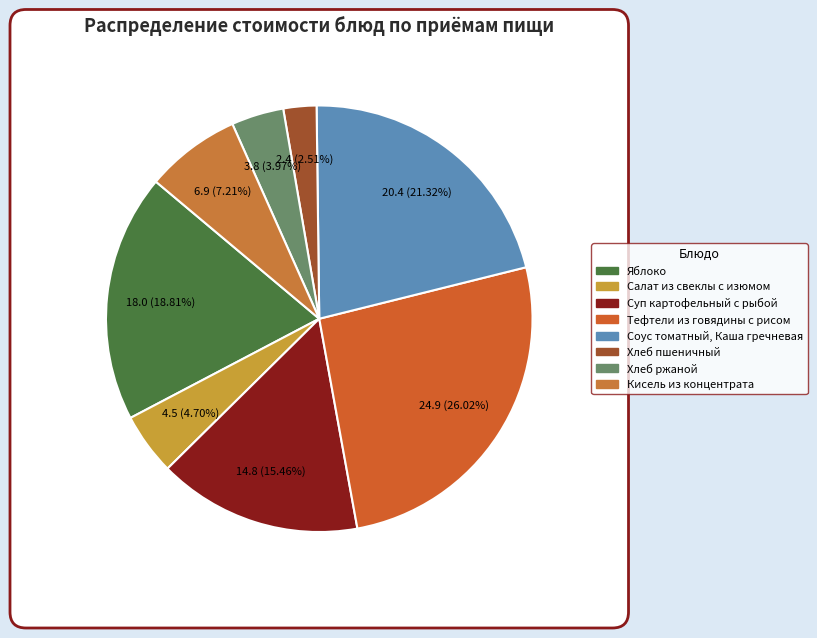

Which slice is the smallest?

Хлеб пшеничный